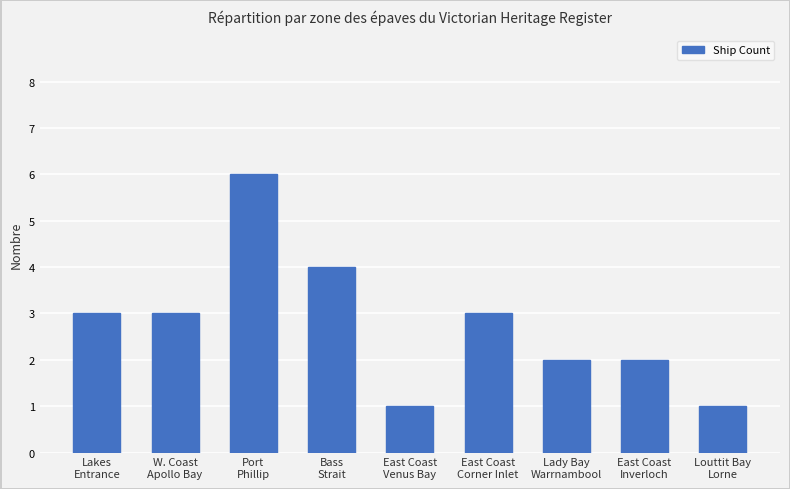

What is the greatest value displayed?

6